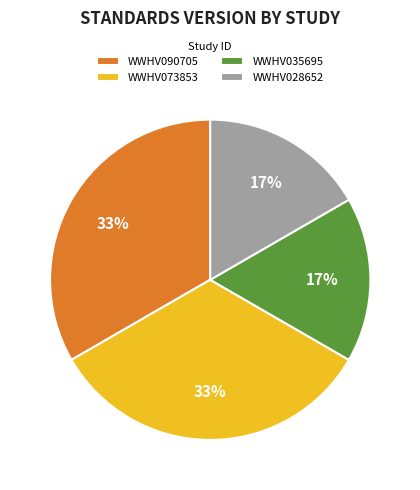

How many segments does this pie chart have?

4